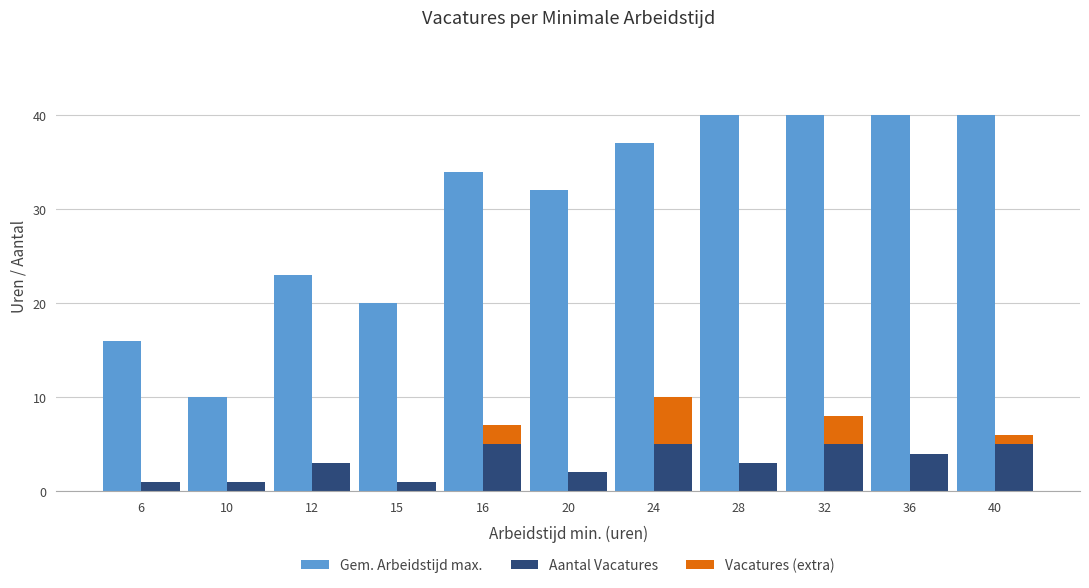

At which label is Vacatures (extra) closest to 2?

16